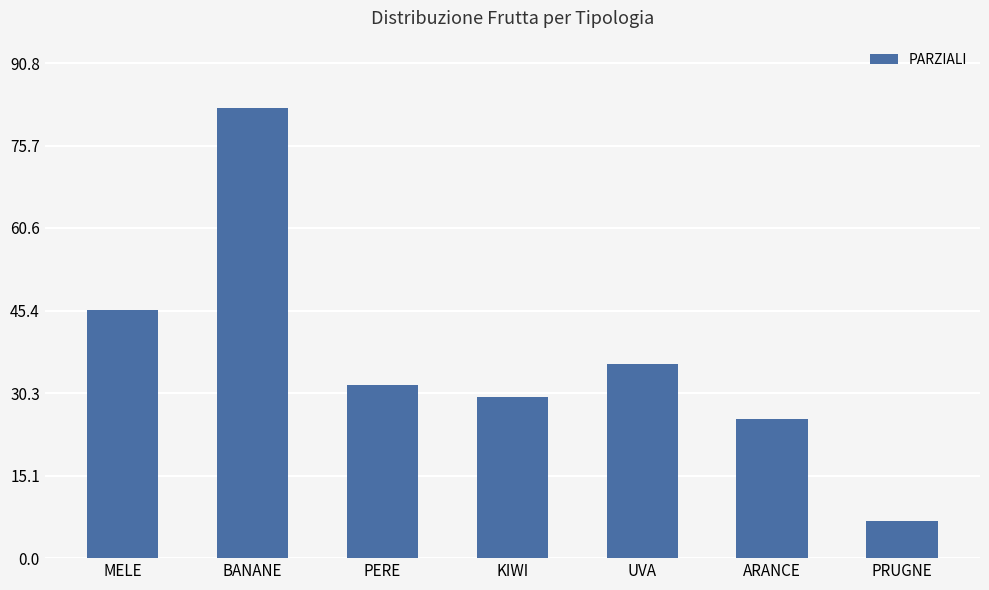

What is the ratio of the value at BANANE to the value at PRUGNE?

12.1